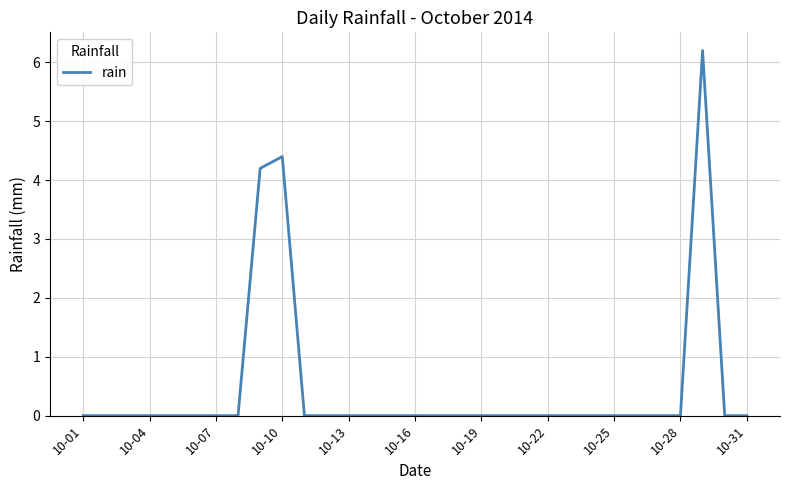

What is the greatest value displayed?

6.2